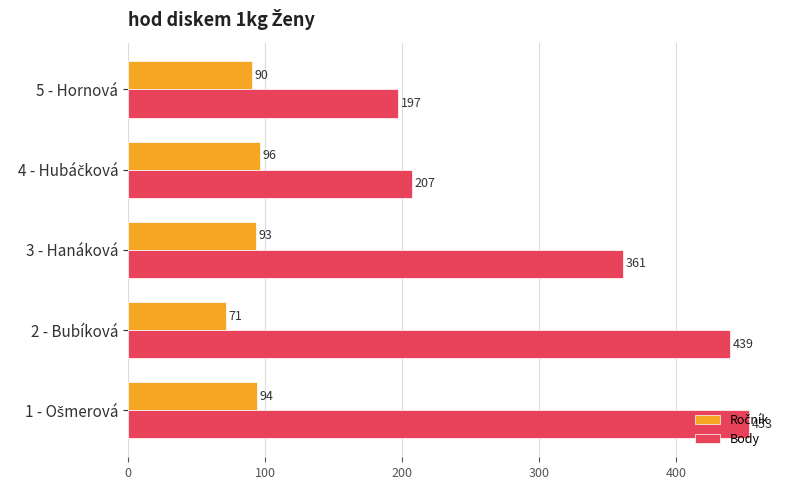

At which label is Body closest to 325?

3 - Hanáková